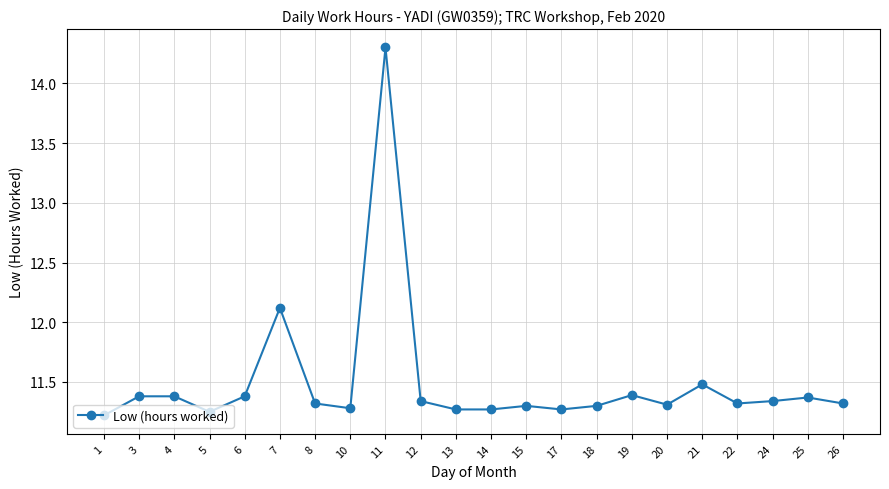

What is the value of the 3rd point from the left?

11.4